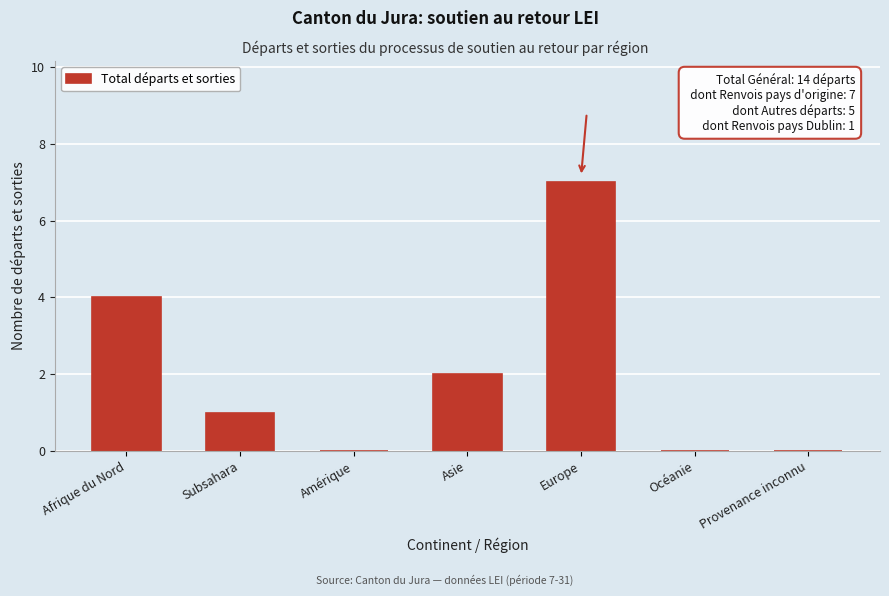

Reading right to left, list all the values displayed in this chart.

Provenance inconnu=0	Océanie=0	Europe=7	Asie=2	Amérique=0	Subsahara=1	Afrique du Nord=4